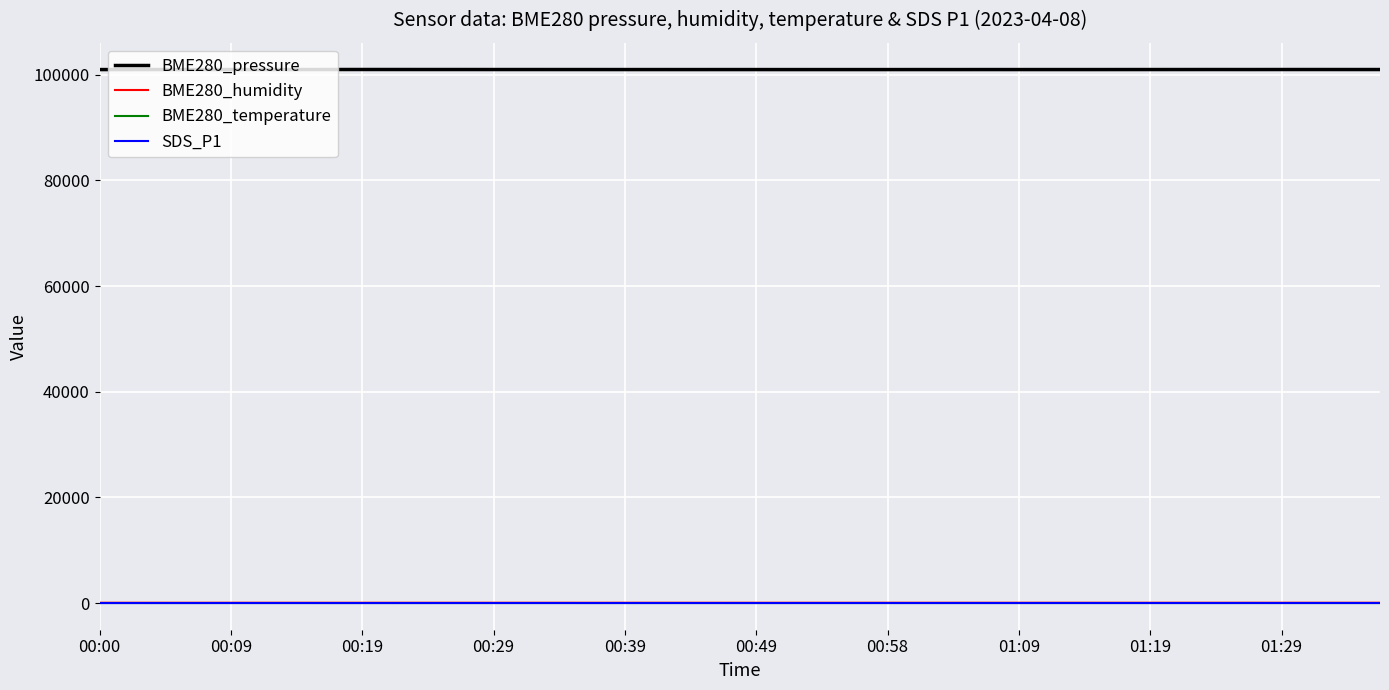

True or false: SDS_P1 and BME280_pressure intersect in this chart.

False